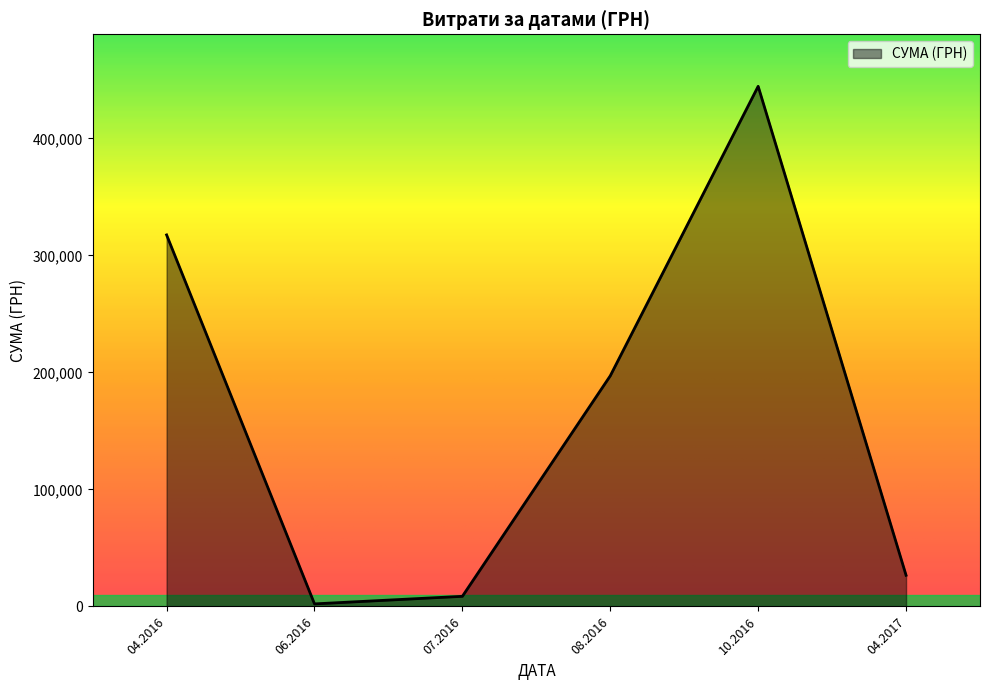

What is the greatest value displayed?

444504.1